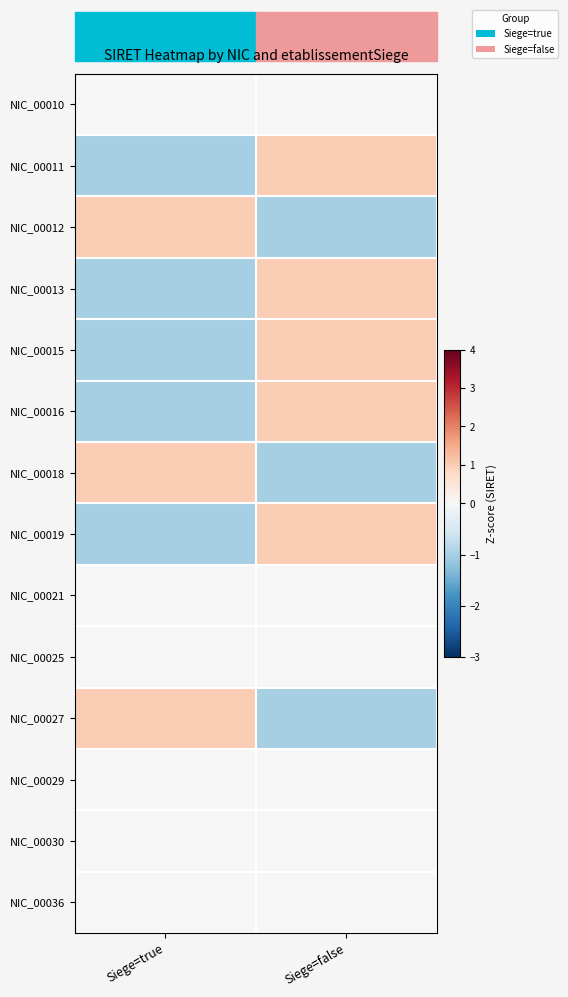

Reading left to right, extract all data points from this chart.

NIC_00010: Siege=true=0	Siege=false=0
NIC_00011: Siege=true=-1	Siege=false=1
NIC_00012: Siege=true=1	Siege=false=-1
NIC_00013: Siege=true=-1	Siege=false=1
NIC_00015: Siege=true=-1	Siege=false=1
NIC_00016: Siege=true=-1	Siege=false=1
NIC_00018: Siege=true=1	Siege=false=-1
NIC_00019: Siege=true=-1	Siege=false=1
NIC_00021: Siege=true=0	Siege=false=0
NIC_00025: Siege=true=0	Siege=false=0
NIC_00027: Siege=true=1	Siege=false=-1
NIC_00029: Siege=true=0	Siege=false=0
NIC_00030: Siege=true=0	Siege=false=0
NIC_00036: Siege=true=0	Siege=false=0